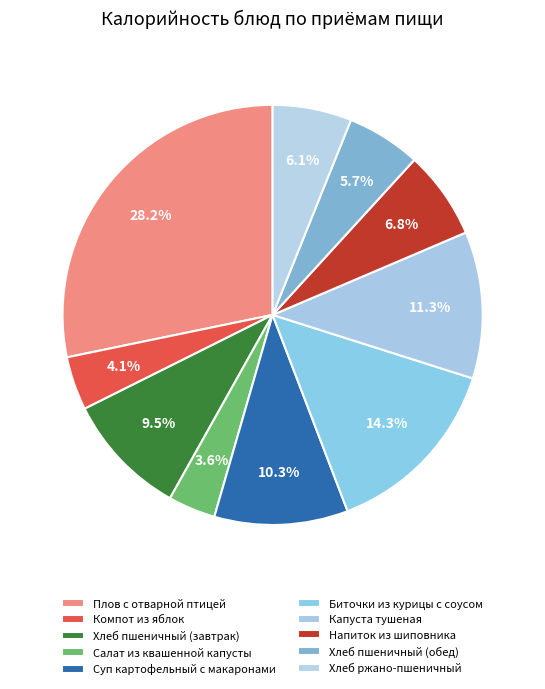

What portion of the pie excludes Суп картофельный с макаронами?

89.7%